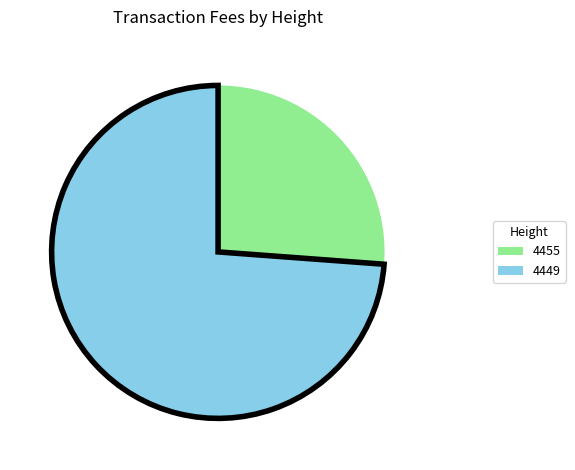

Between 4449 and 4455, which is larger?

4449